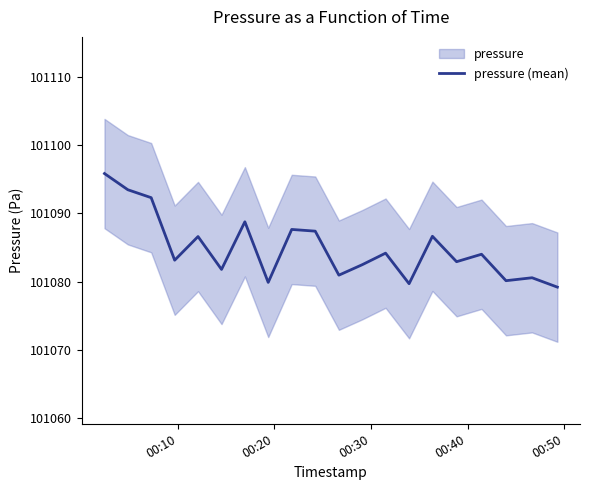

True or false: the data shows 40568.2 at 17.

False